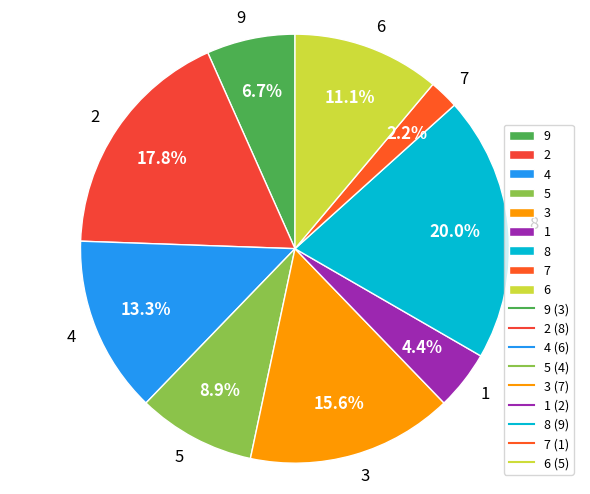

Rank the categories by value from highest to lowest.

8, 2, 3, 4, 6, 5, 9, 1, 7